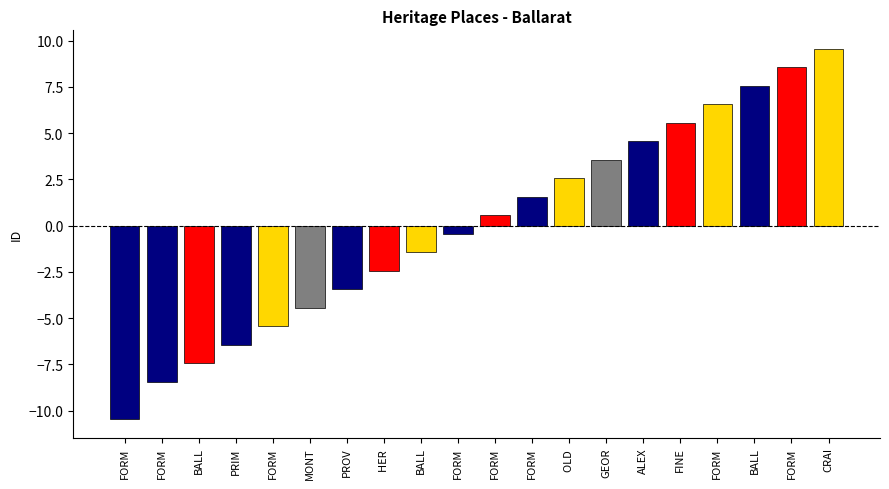

Which category has the highest value across all series?

CRAI